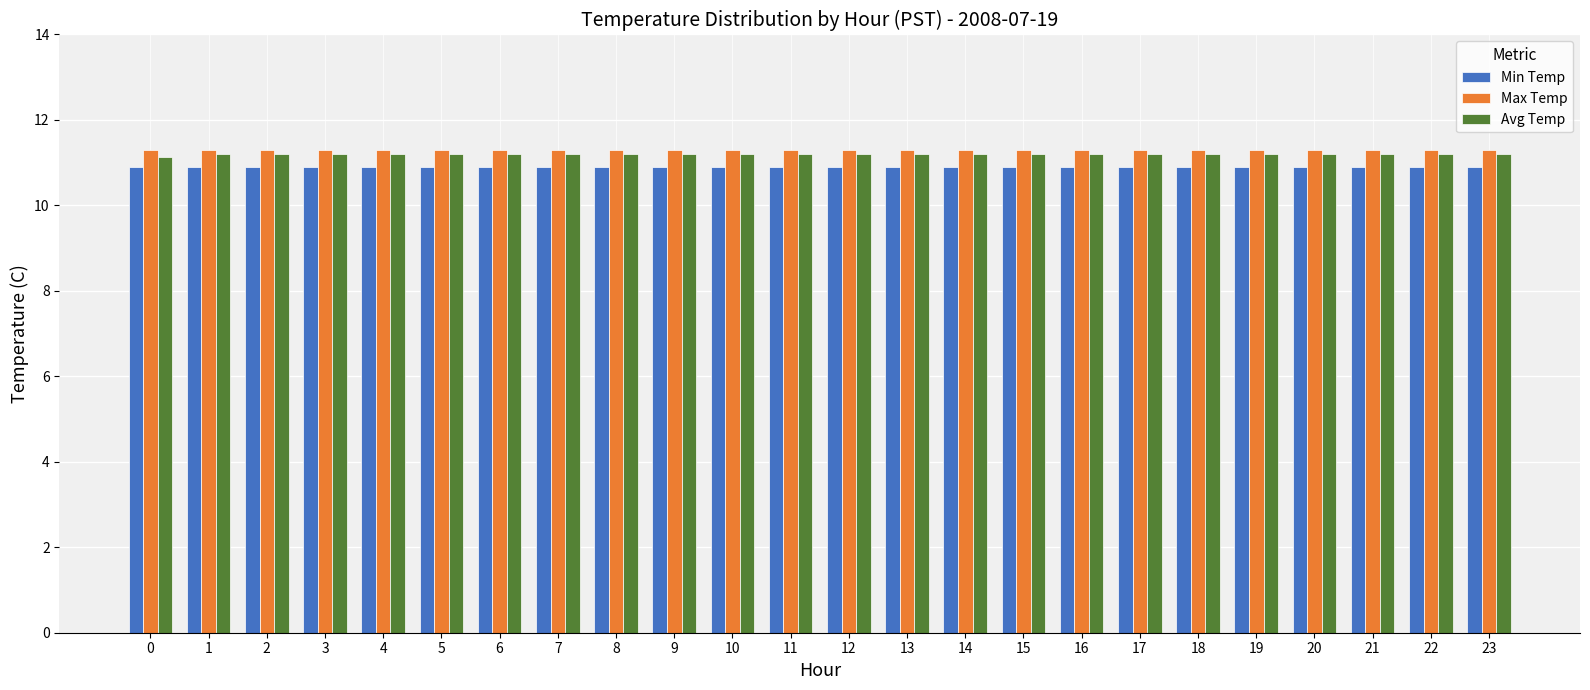

What is the difference between the highest and lowest values at 12?

0.4